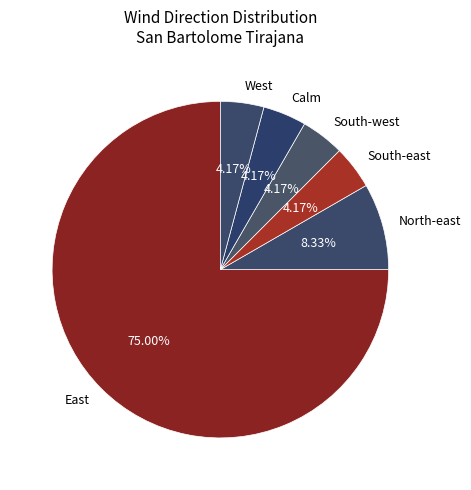

Is there a majority slice in this chart?

Yes